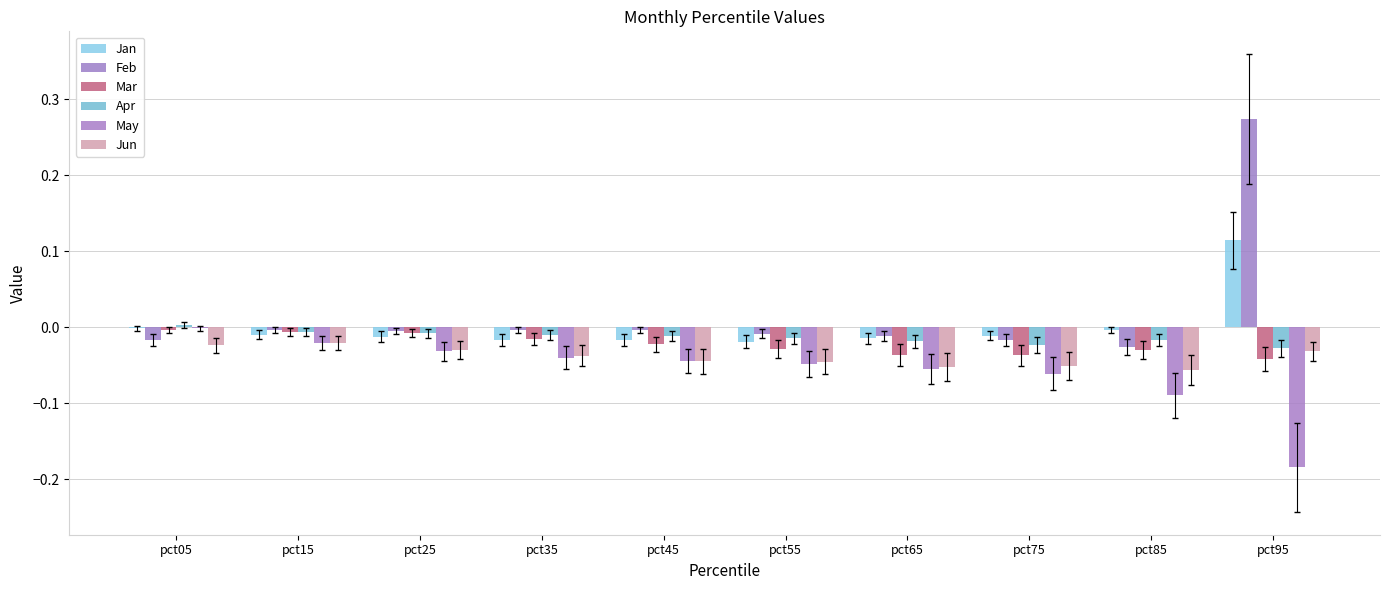

Is the value of Jun at pct75 greater than the value of Jan at pct85?

No